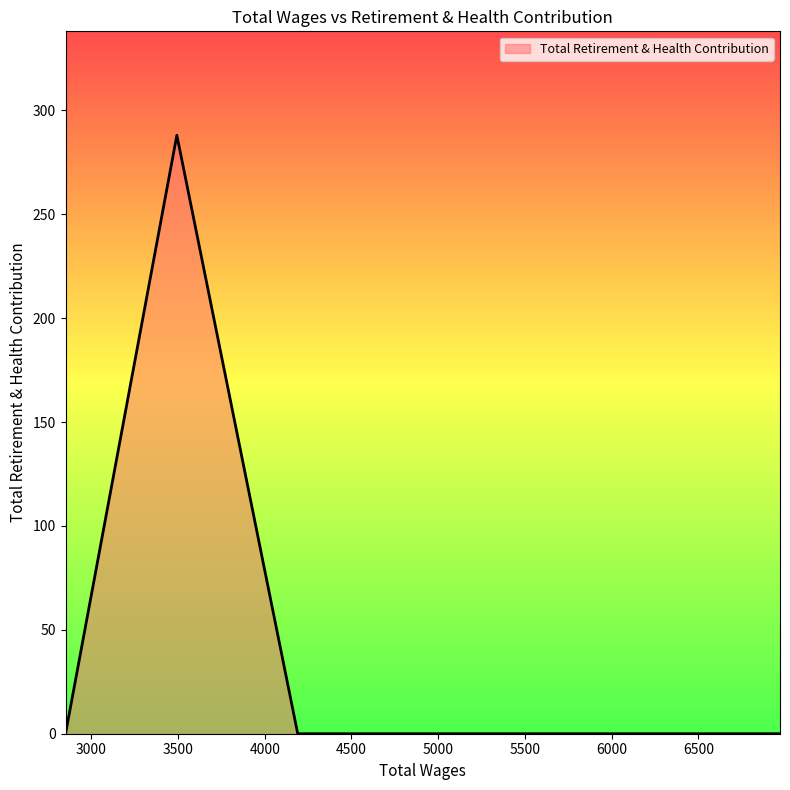

What is the average value?

72